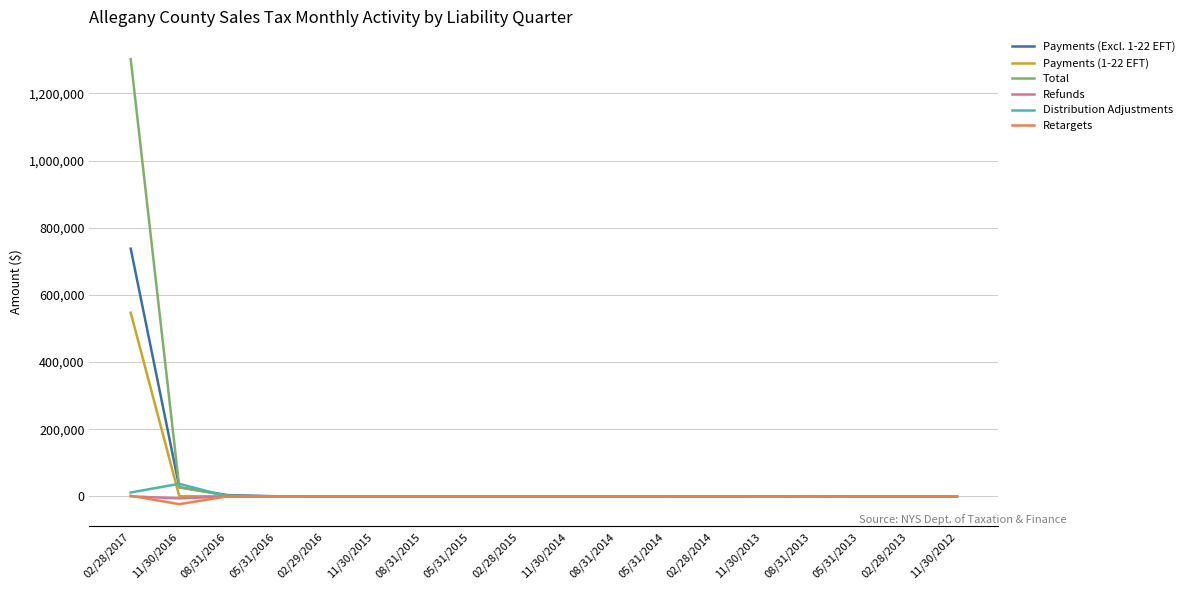

At which category is the sum across all series the highest?

02/28/2017